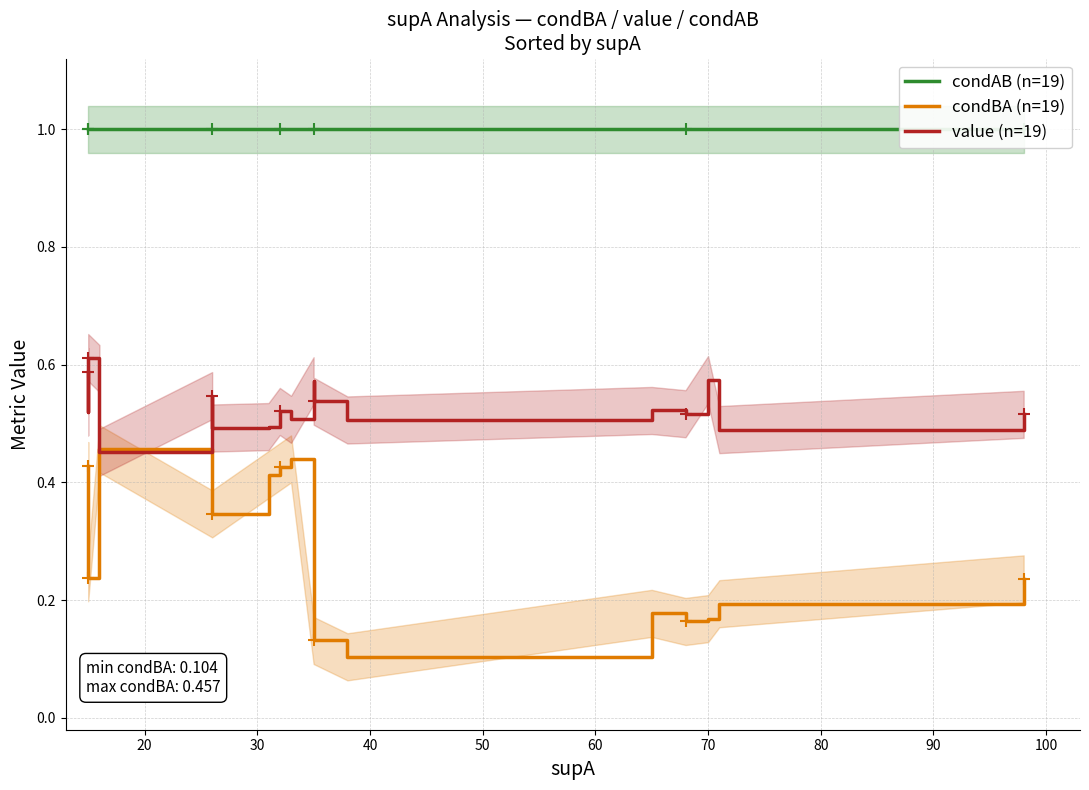

Reading left to right, transcribe all the data shown in this chart.

condAB (high): 1.0	1.0	1.0	1.0	1.0	1.0	1.0	1.0	1.0	1.0	1.0	1.0	1.0	1.0	1.0	1.0	1.0	1.0	1.0
condBA (mid): 0.4	0.4	0.2	0.2	0.5	0.5	0.3	0.3	0.4	0.4	0.4	0.1	0.1	0.1	0.2	0.2	0.2	0.2	0.2
value (low): 0.6	0.5	0.5	0.6	0.6	0.5	0.5	0.5	0.5	0.5	0.5	0.6	0.5	0.5	0.5	0.5	0.6	0.5	0.5